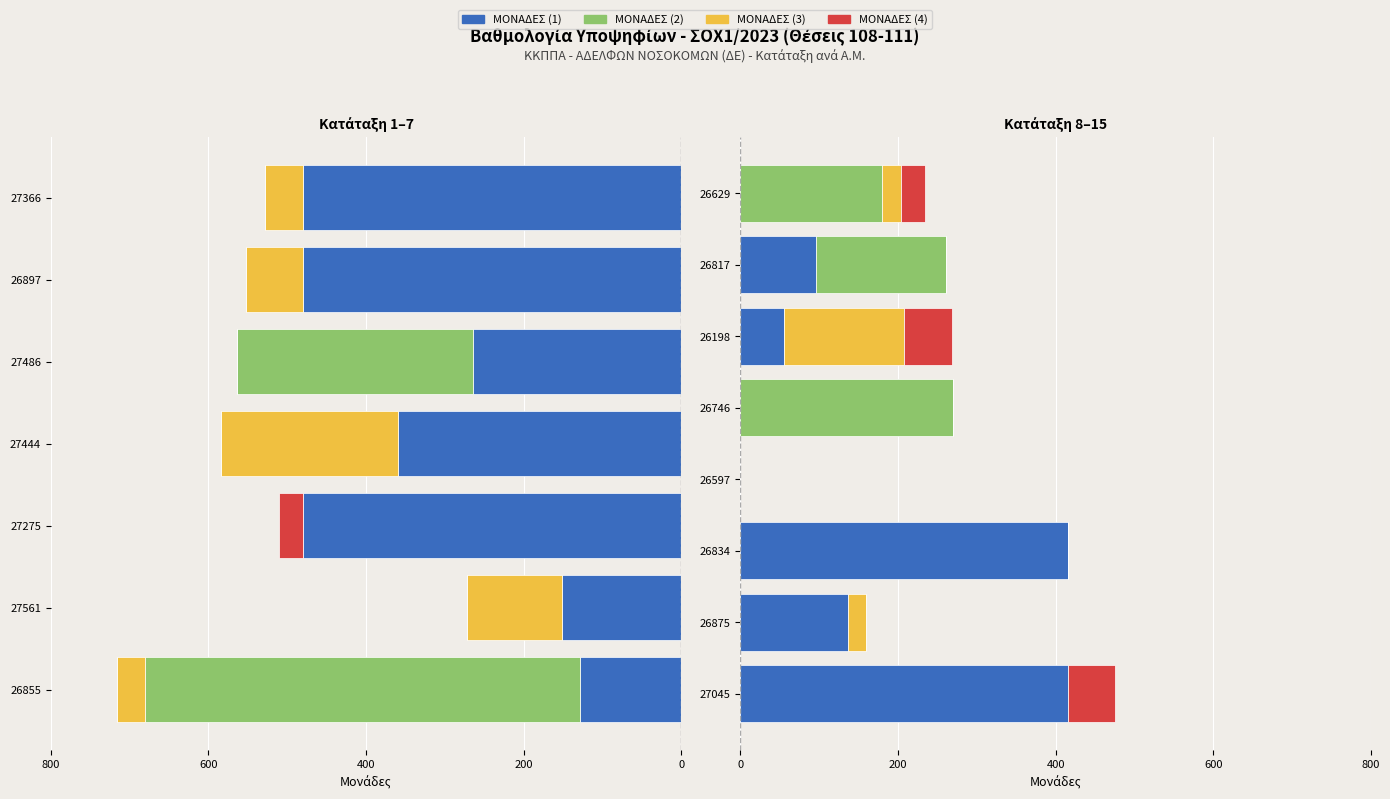

What is the total value across all series at 26198?

268